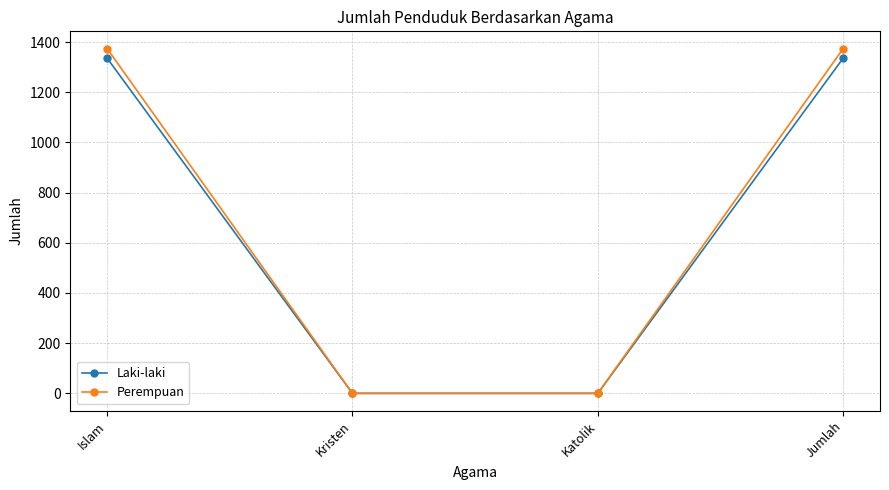

How many lines are shown in the chart?

2